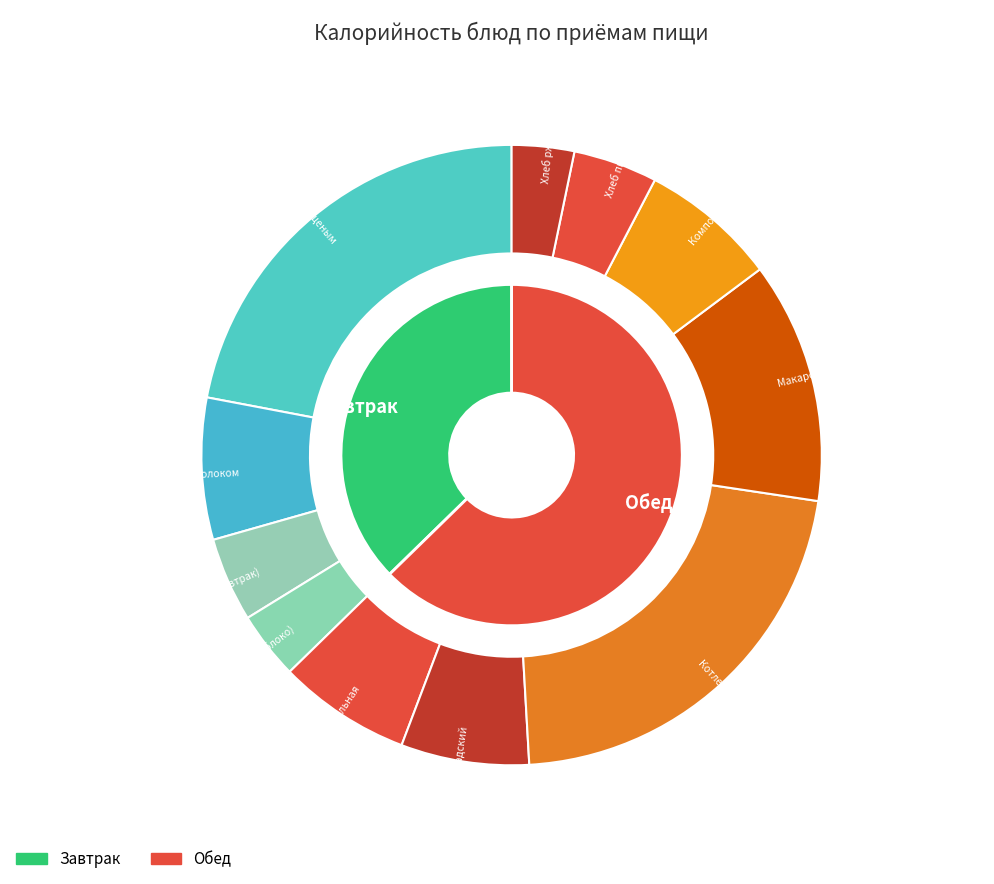

Is Компот из свежих яблок the majority of the pie?

No